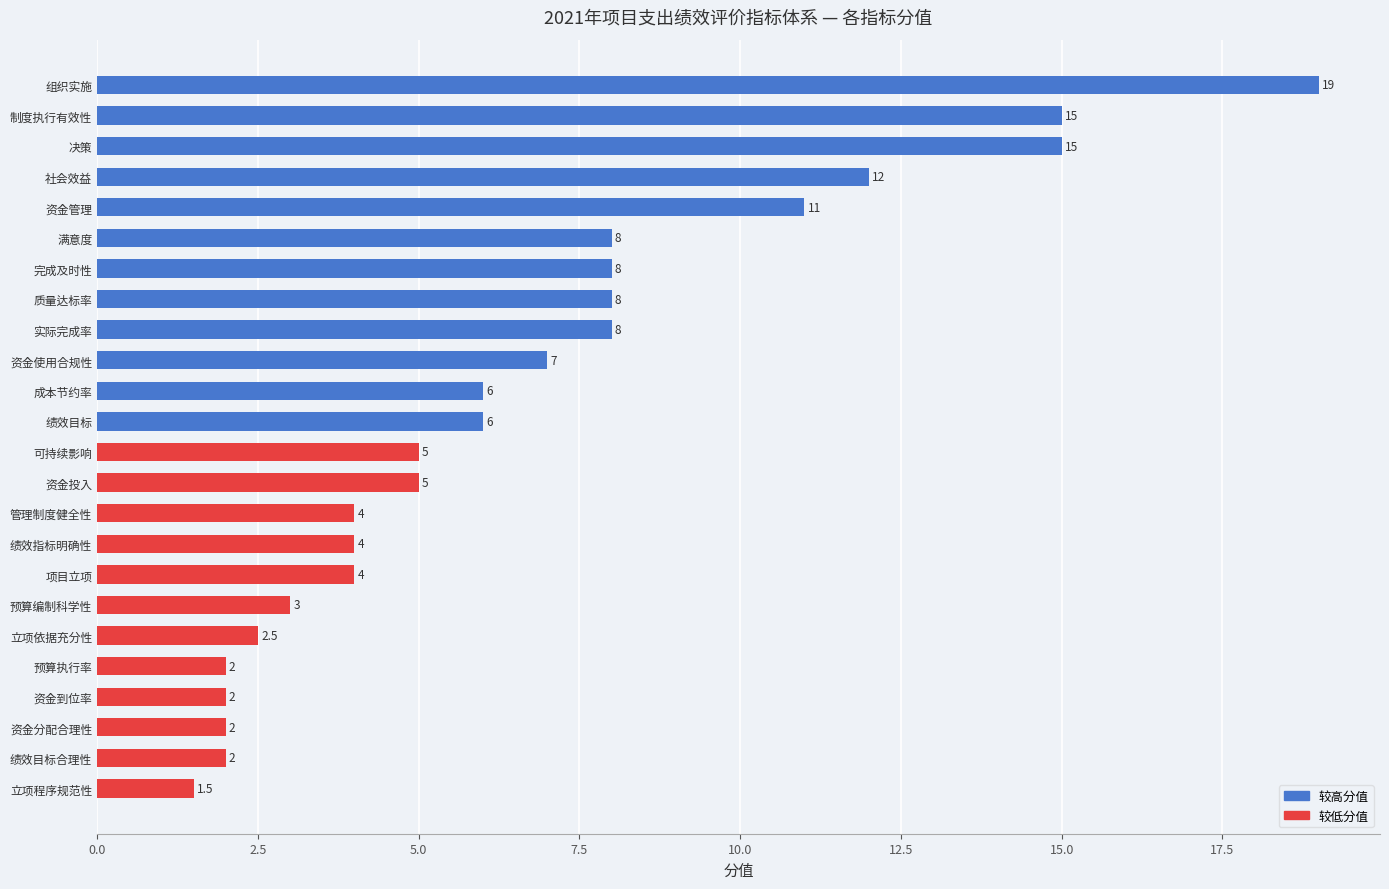

Are the bars horizontal?

Yes